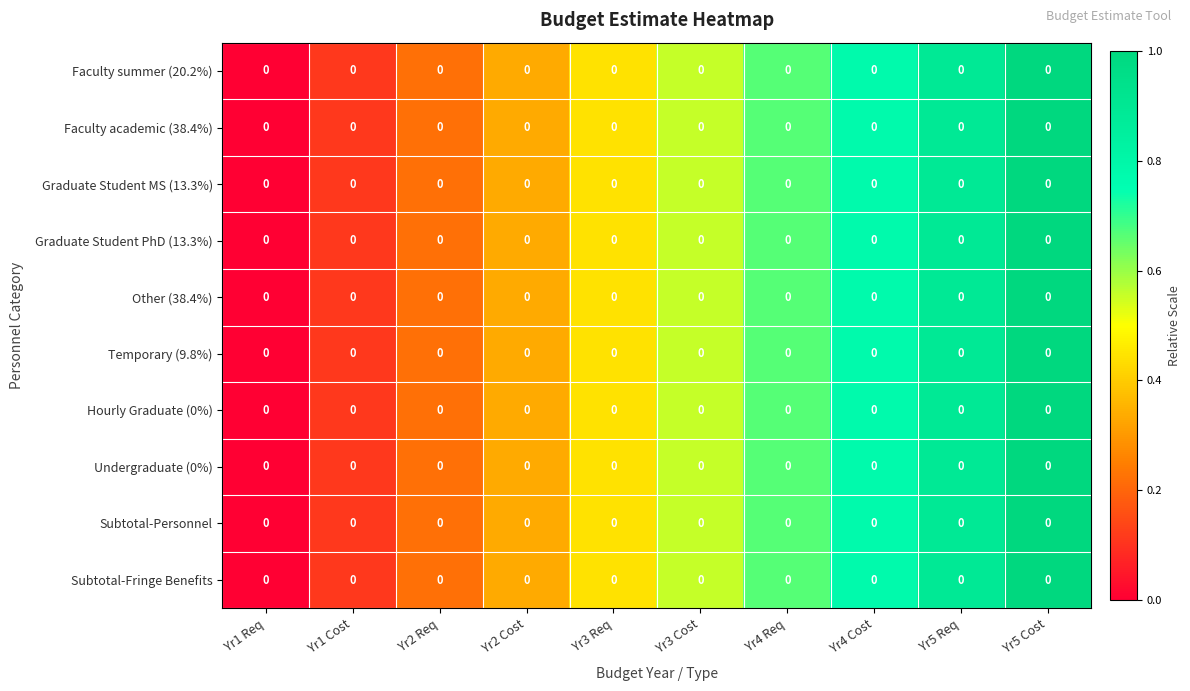

The value of Graduate Student MS (13.3%) at Yr3 Cost is 0.3. True or false?

False